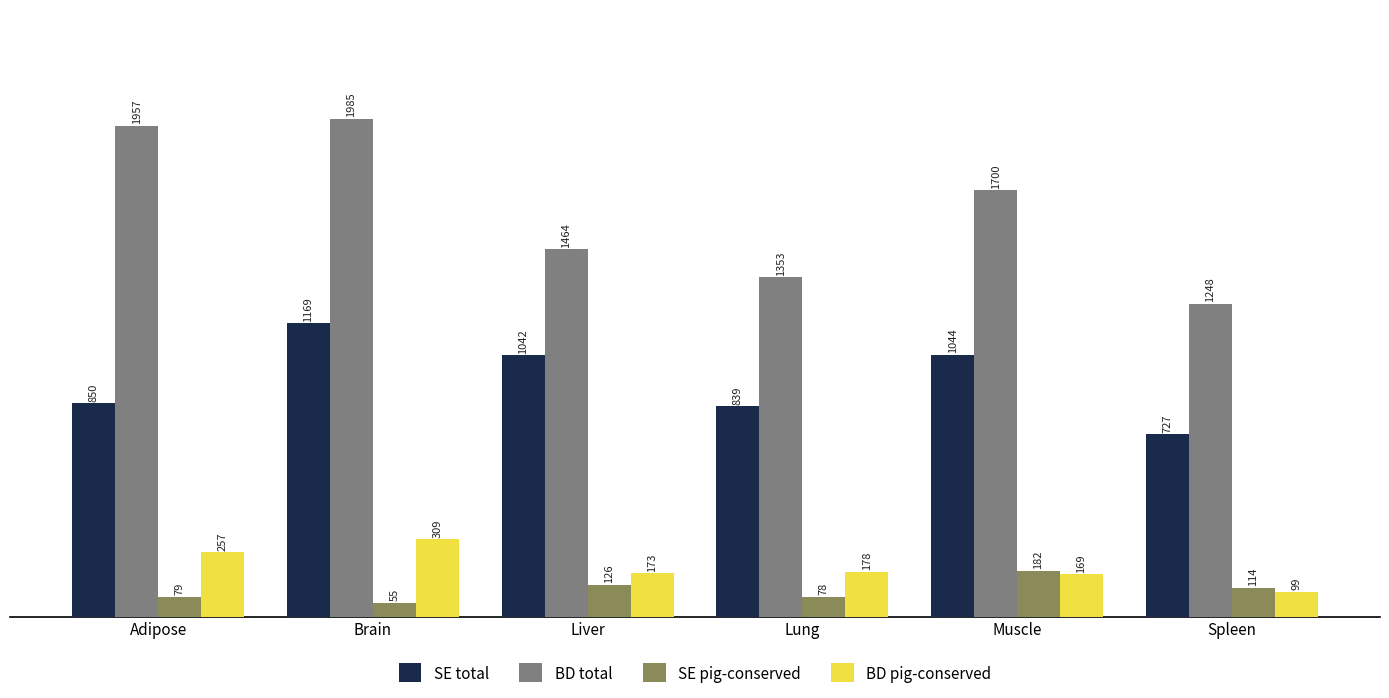

The value of SE total at Liver is 1042. True or false?

True